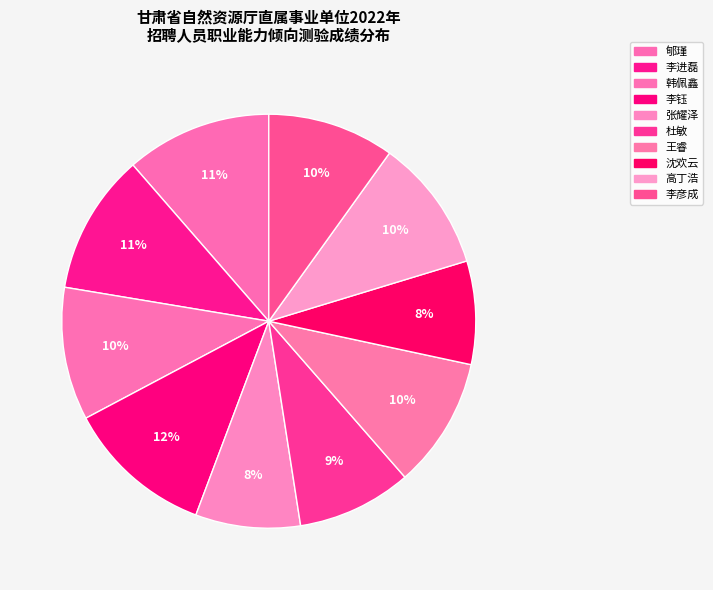

What is the ratio of the value at 杜敏 to the value at 王睿?

0.9